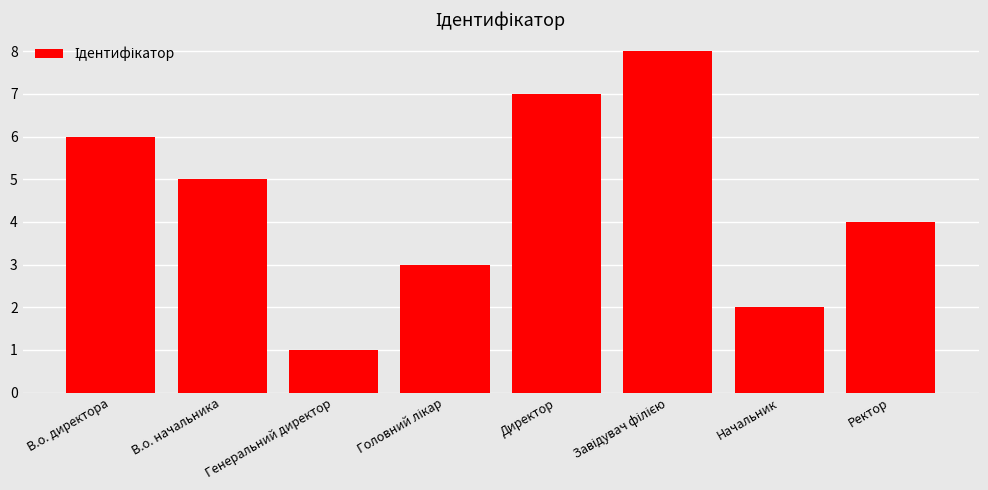

What is the ratio of the value at В.о. директора to the value at Ректор?

1.5